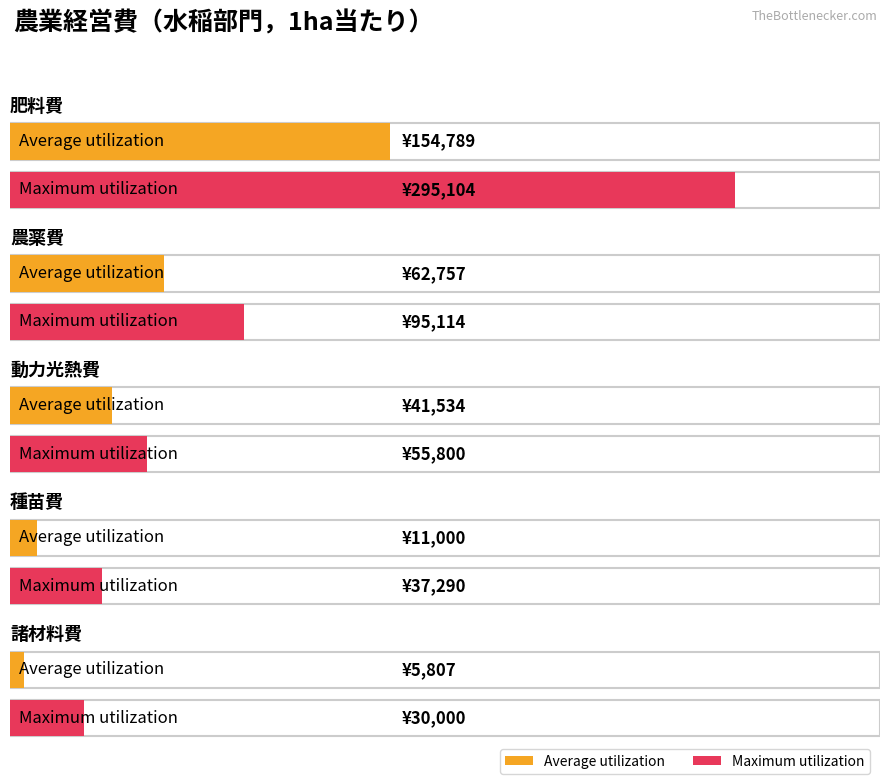

Which has a higher value, 動力光熱費 or 諸材料費?

動力光熱費